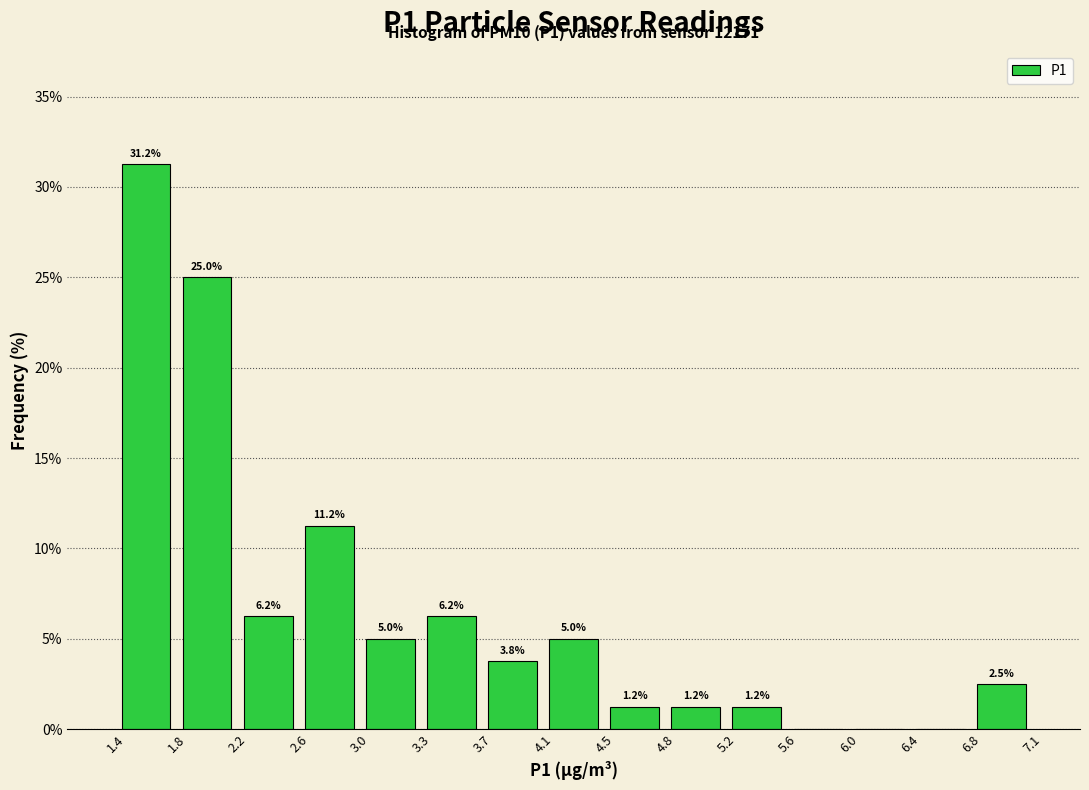

Which range on the x-axis has the tallest bar?

1.4 to 1.8